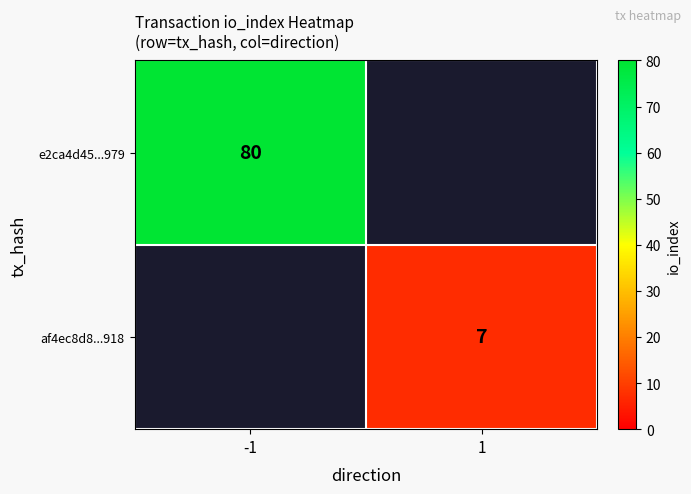

The value of e2ca4d45...979 at -1 is 80. True or false?

True